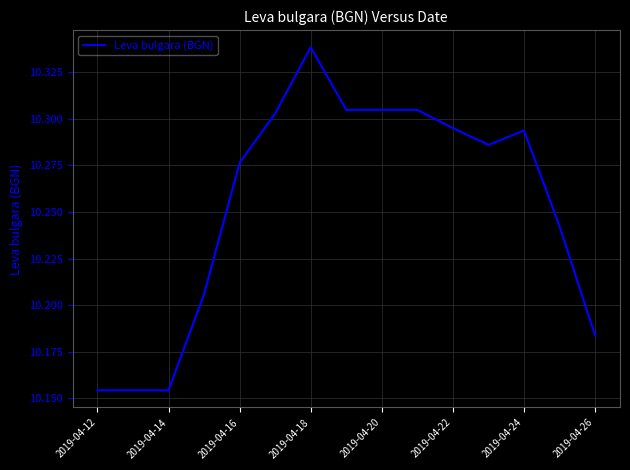

Does the chart have visible grid lines?

Yes